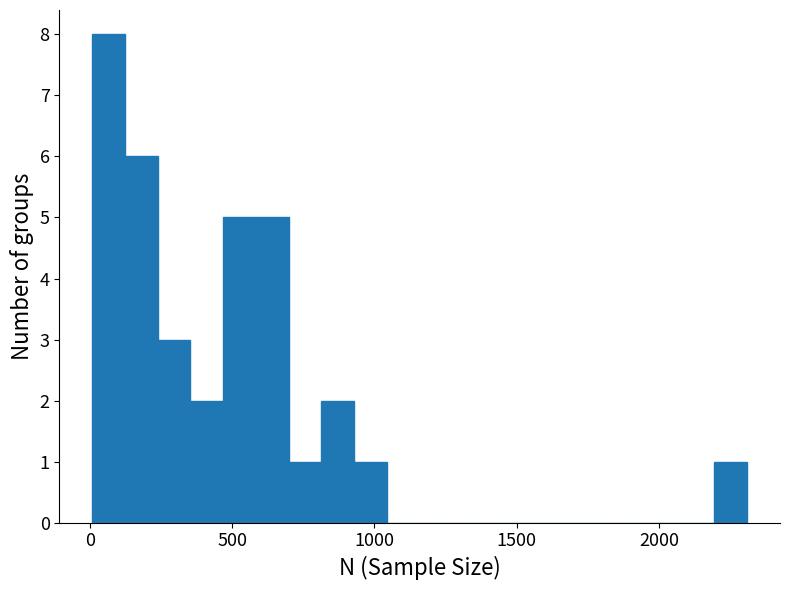

Read against the x-axis, roughly where is the centre of the tallest bar?

50